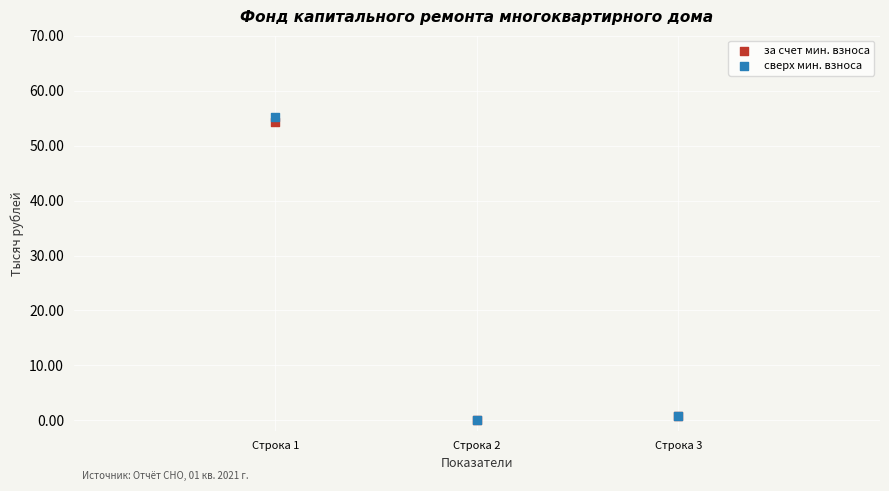

What are all the series names shown in the legend?

за счет мин. взноса, сверх мин. взноса